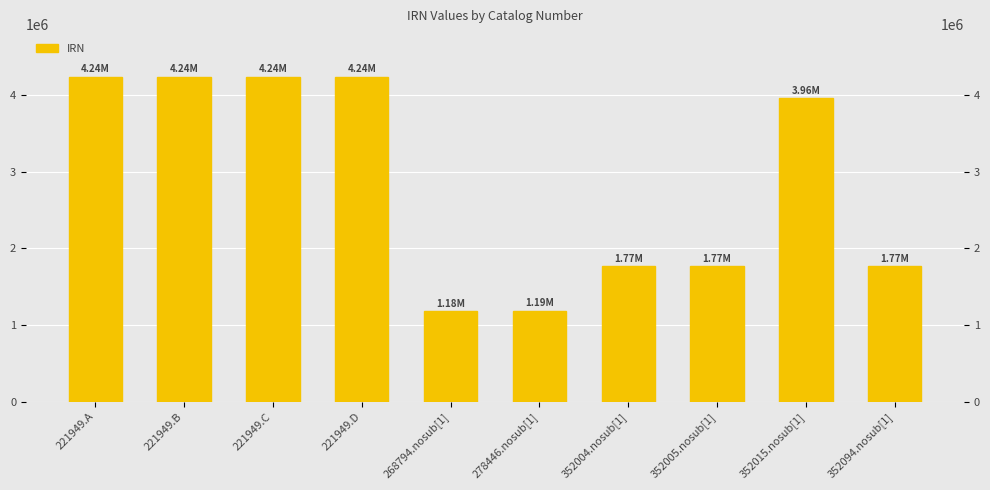

The chart shows a value of 3958713 at 352015.nosub[1]. True or false?

True